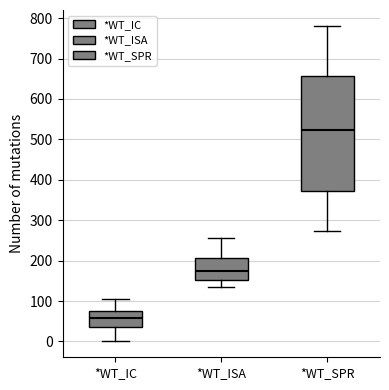

Reading left to right, read every box against the y-axis: the position of its median line, the range the box covers, and the ends of its whiskers. The values are not printed on the chart, so give them approximately, as read against the axis.

*WT_IC: median 60, box 40 to 70, whiskers 0 to 110
*WT_ISA: median 180, box 150 to 210, whiskers 140 to 260
*WT_SPR: median 520, box 370 to 660, whiskers 270 to 780